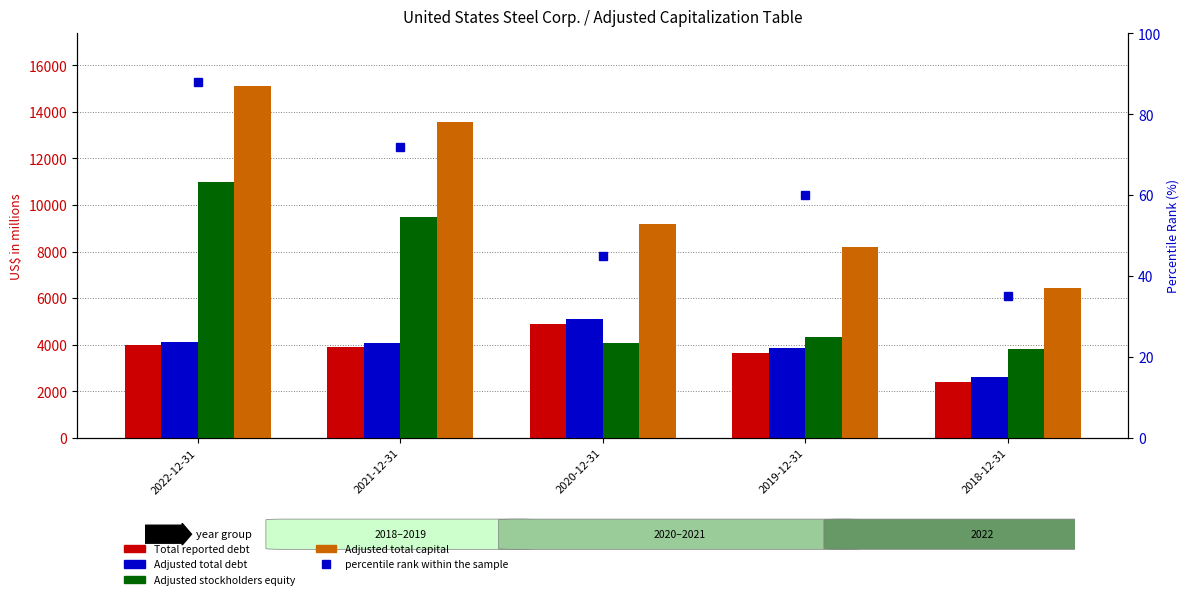

What position from the right is 2018-12-31?

1